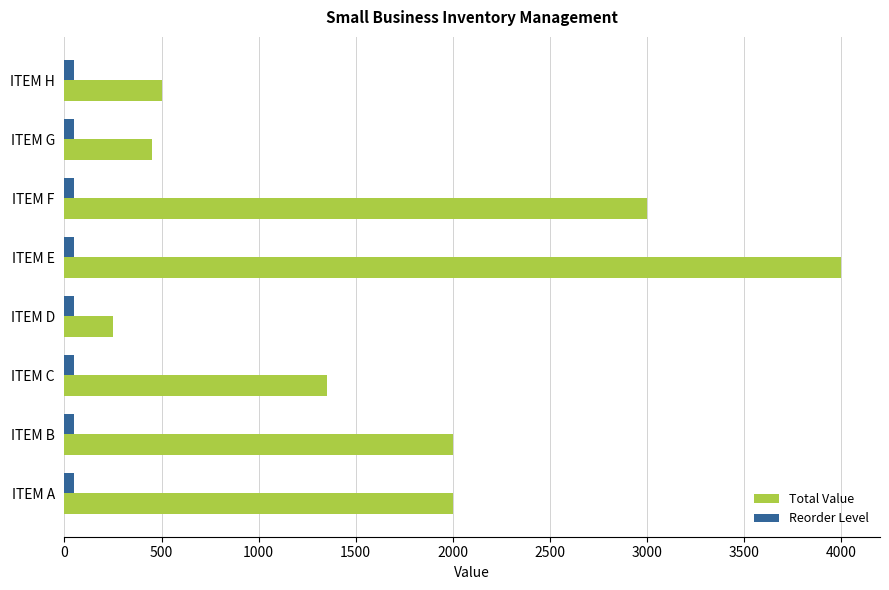

List the series in order of their overall mean, lowest first.

Reorder Level, Total Value